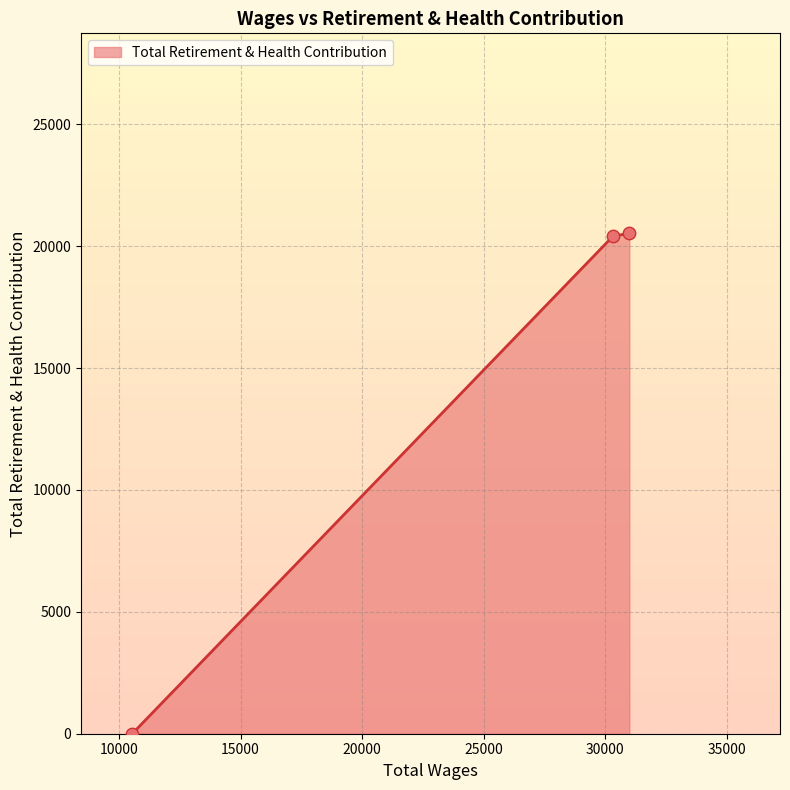

What is the change in value from 30997.0 to 10542.0?

-20523